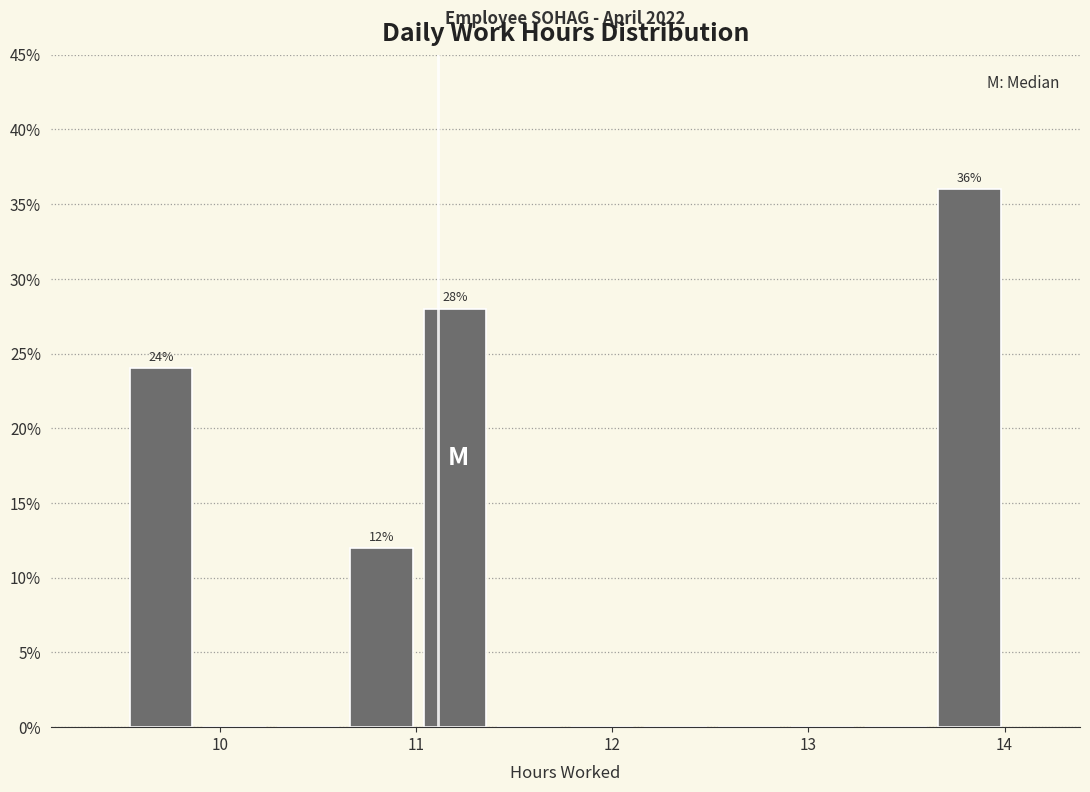

Read against the x-axis, roughly where is the centre of the tallest bar?

13.8